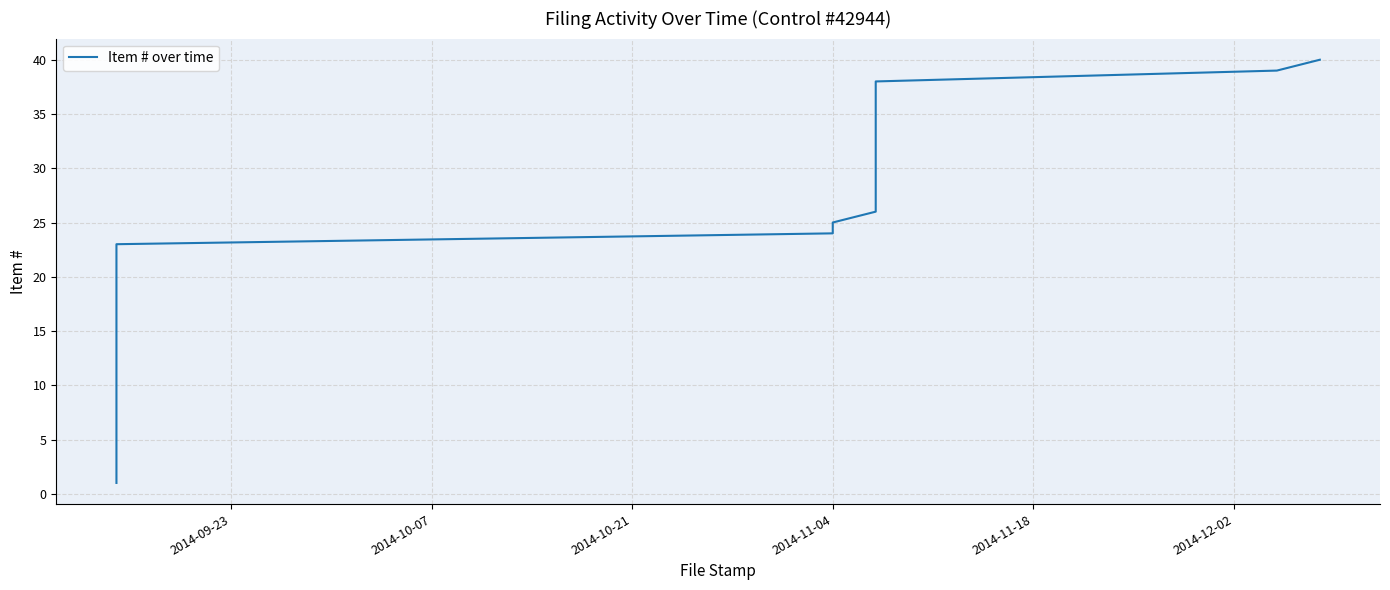

What is the minimum value shown in the chart?

1